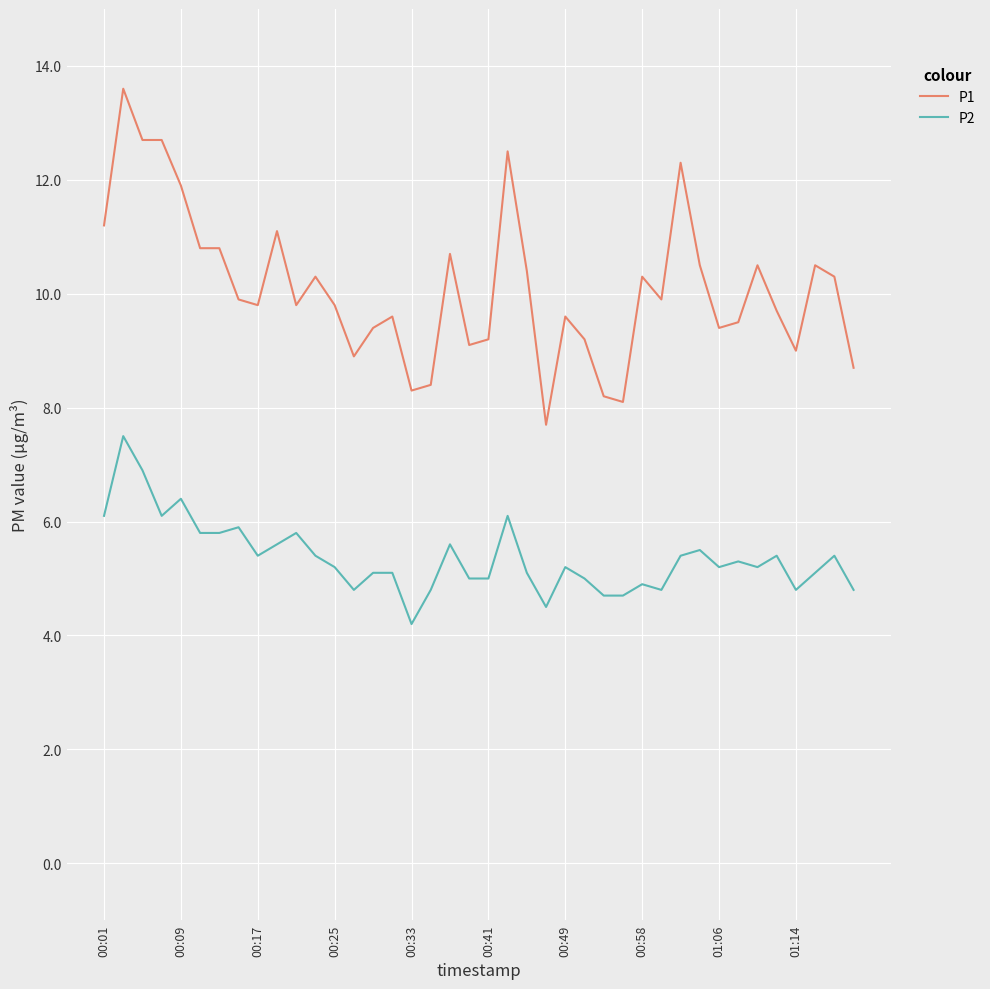

True or false: P1 and P2 cross at least once.

False